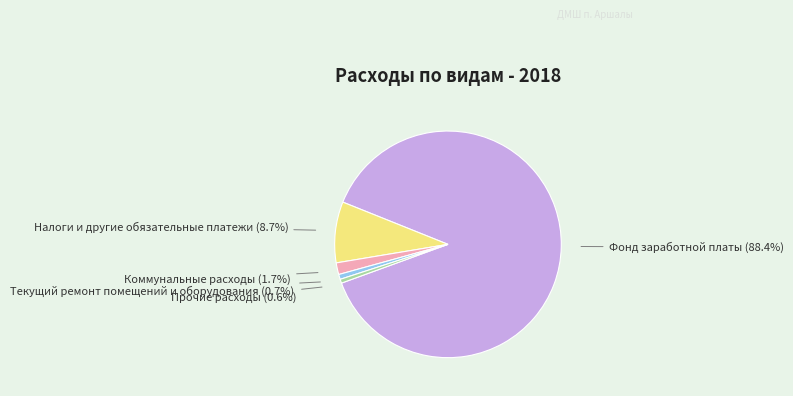

Which category accounts for the majority?

Фонд заработной платы